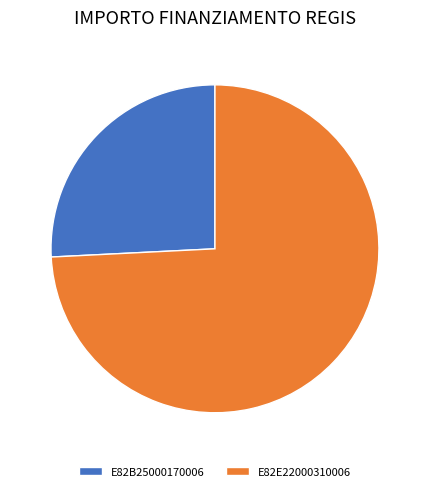

Between E82E22000310006 and E82B25000170006, which is larger?

E82E22000310006